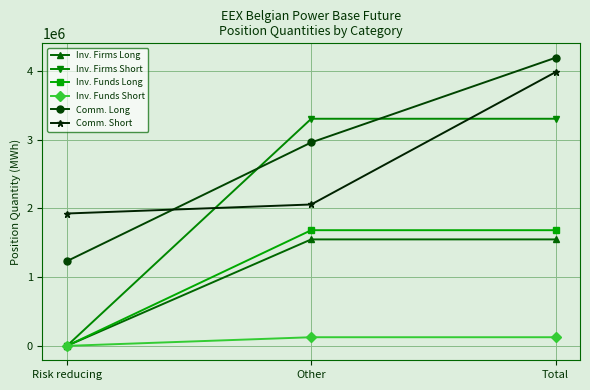

What is the label of the 3rd point from the left?

Total